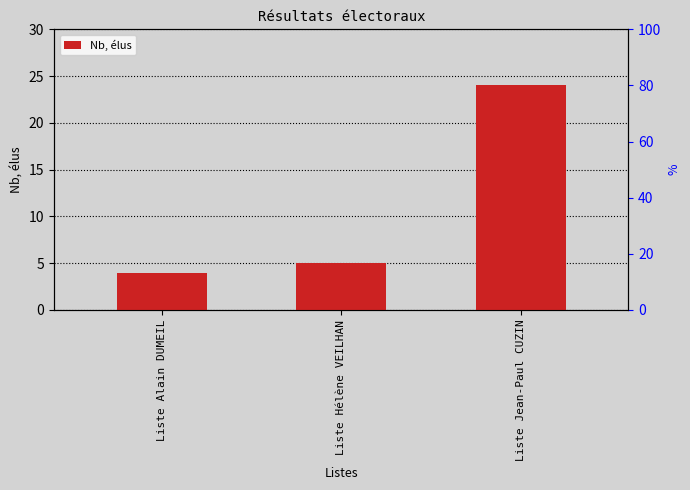

List the labels in order of value, smallest first.

Liste Alain DUMEIL, Liste Hélène VEILHAN, Liste Jean-Paul CUZIN